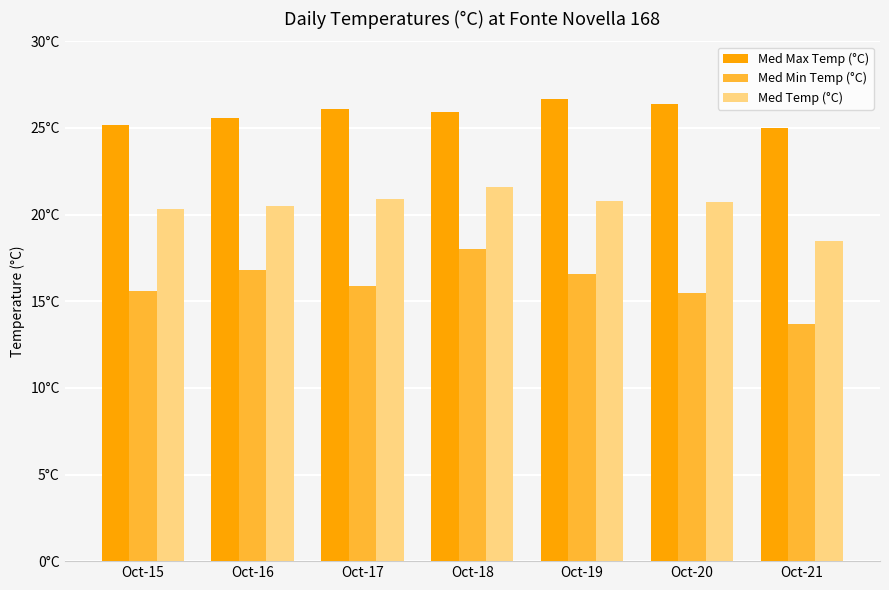

Which series changed the most between Oct-15 and Oct-18?

Med Min Temp (°C)